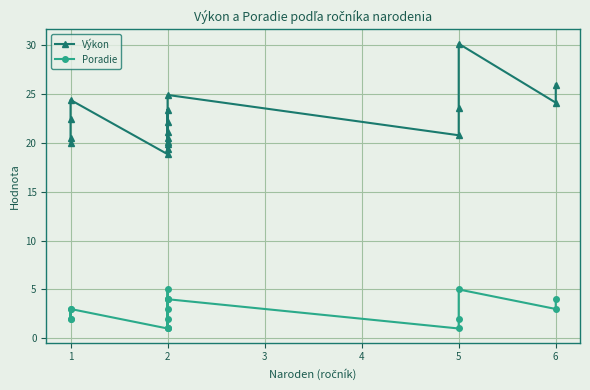

The Výkon series shows 33.5 at 1. True or false?

False